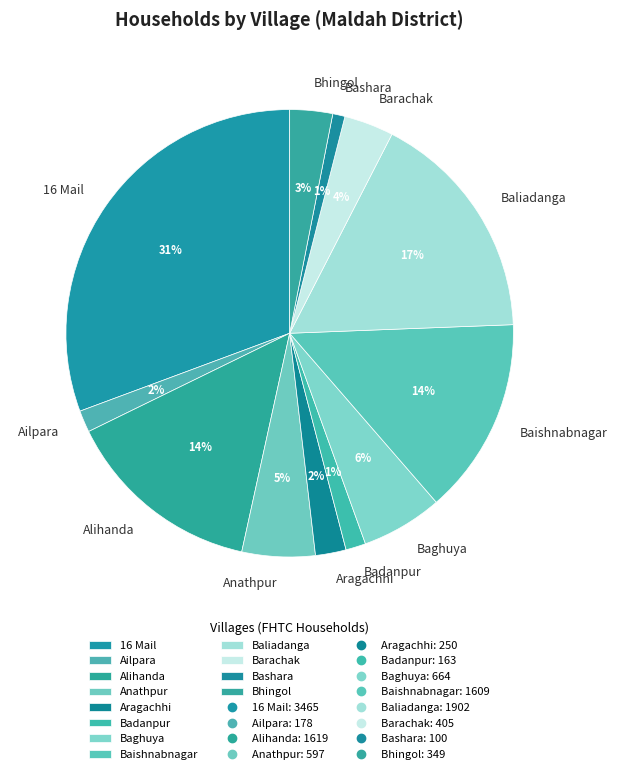

Combined, do Badanpur and Baishnabnagar account for over 50%?

No